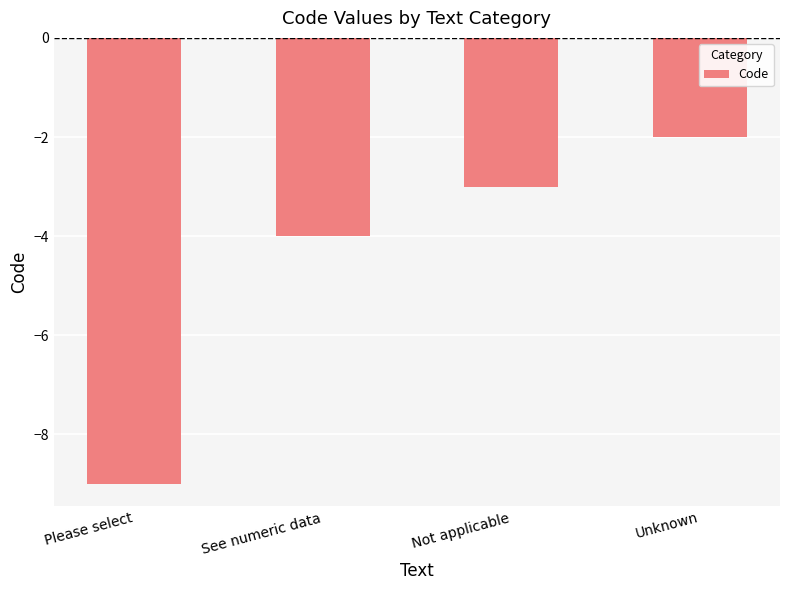

What is the difference between the values at Not applicable and See numeric data?

1